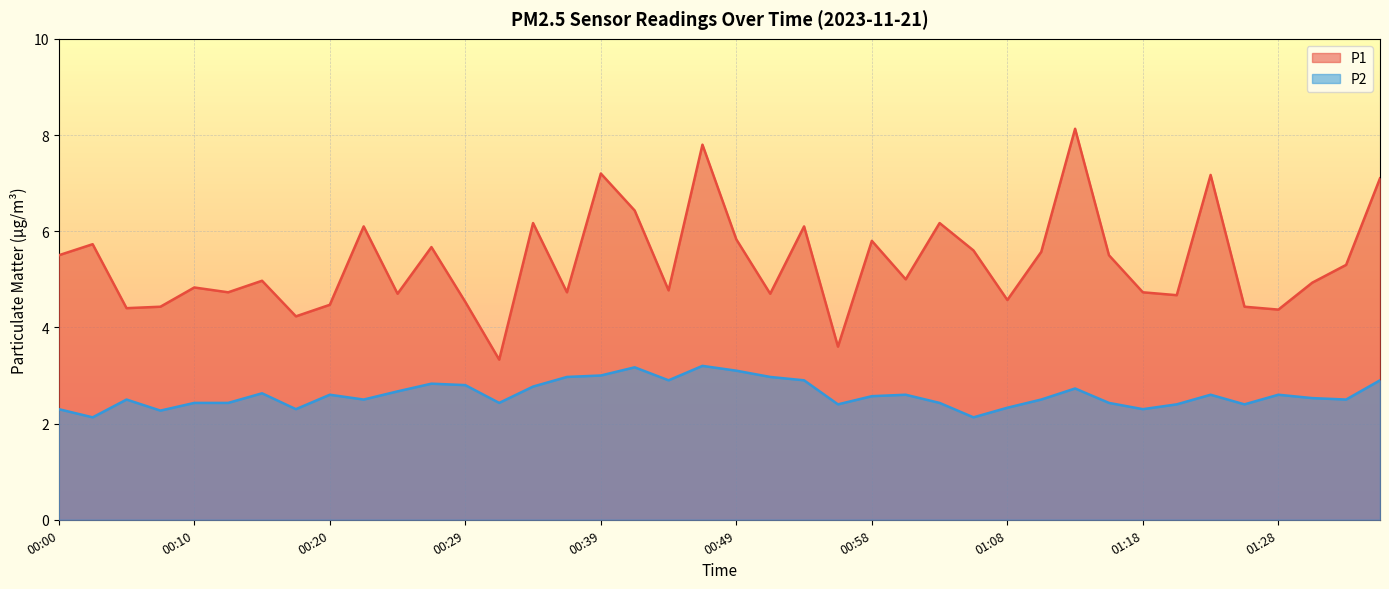

Reading left to right, transcribe all the data shown in this chart.

P1: 00:00=5.5	00:02=5.7	00:05=4.4	00:07=4.4	00:10=4.8	00:12=4.7	00:15=5.0	00:17=4.2	00:20=4.5	00:22=6.1	00:25=4.7	00:27=5.7	00:29=4.5	00:32=3.3	00:34=6.2	00:37=4.7	00:39=7.2	00:42=6.4	00:44=4.8	00:46=7.8	00:49=5.8	00:51=4.7	00:54=6.1	00:56=3.6	00:58=5.8	01:01=5.0	01:03=6.2	01:06=5.6	01:08=4.6	01:11=5.6	01:13=8.1	01:16=5.5	01:18=4.7	01:20=4.7	01:23=7.2	01:25=4.4	01:28=4.4	01:30=4.9	01:33=5.3	01:35=7.1
P2: 00:00=2.3	00:02=2.1	00:05=2.5	00:07=2.3	00:10=2.4	00:12=2.4	00:15=2.6	00:17=2.3	00:20=2.6	00:22=2.5	00:25=2.7	00:27=2.8	00:29=2.8	00:32=2.4	00:34=2.8	00:37=3.0	00:39=3.0	00:42=3.2	00:44=2.9	00:46=3.2	00:49=3.1	00:51=3.0	00:54=2.9	00:56=2.4	00:58=2.6	01:01=2.6	01:03=2.4	01:06=2.1	01:08=2.3	01:11=2.5	01:13=2.7	01:16=2.4	01:18=2.3	01:20=2.4	01:23=2.6	01:25=2.4	01:28=2.6	01:30=2.5	01:33=2.5	01:35=2.9